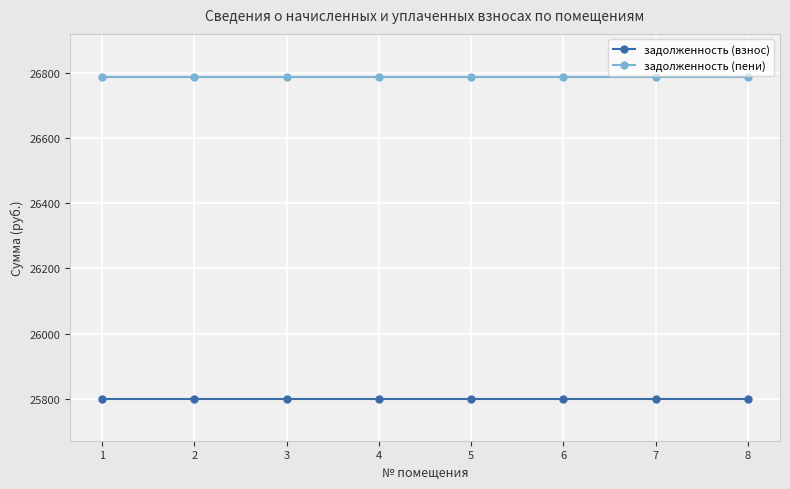

What is the total value across all series at 3?

52586.5